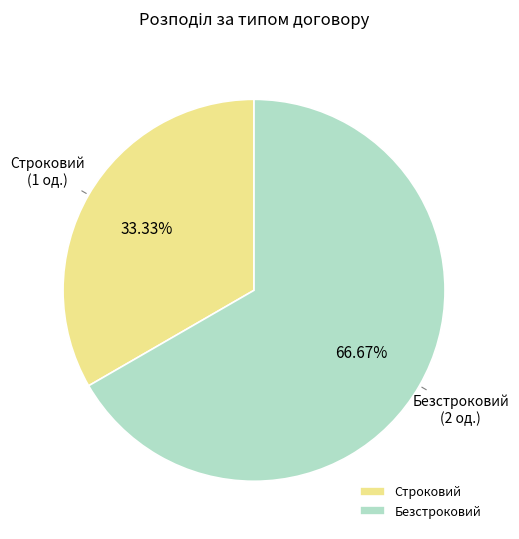

Combined, do Безстроковий and Строковий account for over 50%?

Yes